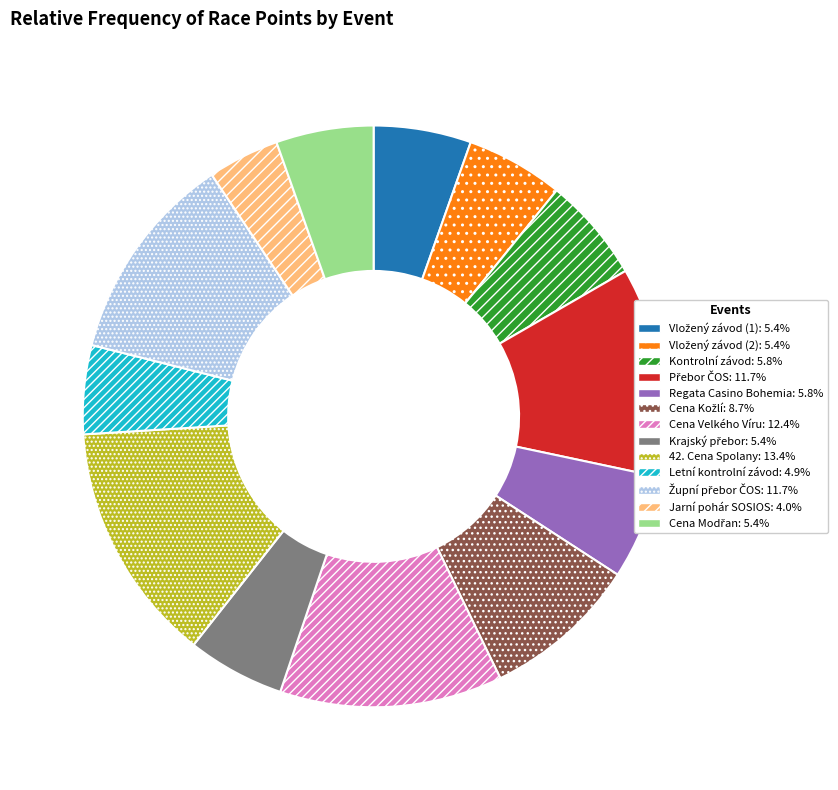

Does Kontrolní závod account for over 50% of the chart?

No